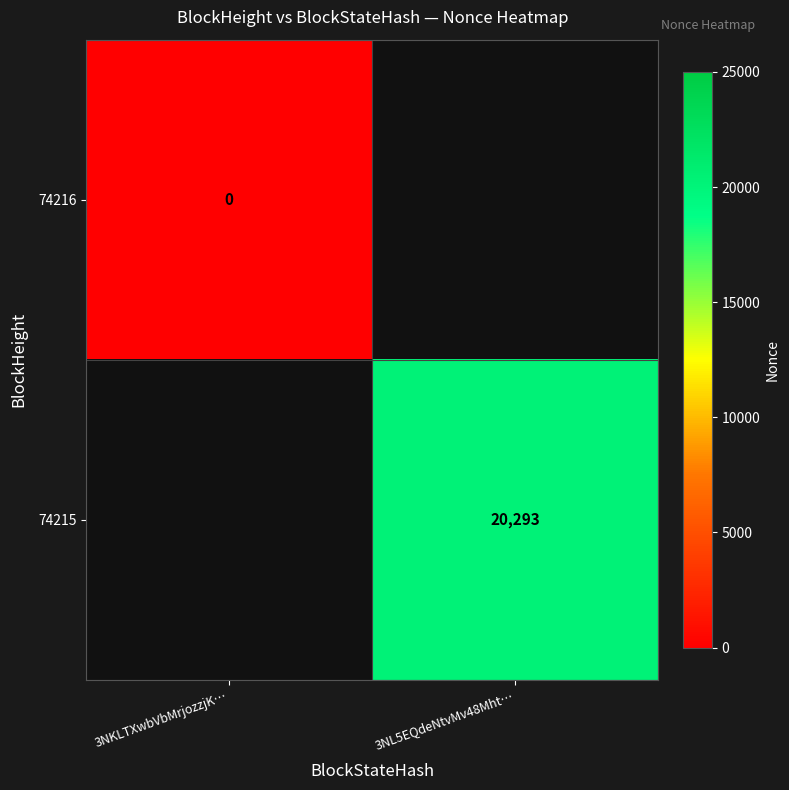

Is the value of 74215 at 3NL5EQdeNtvMv48Mht… greater than the value of 74216 at 3NKLTXwbVbMrjozzjK…?

Yes